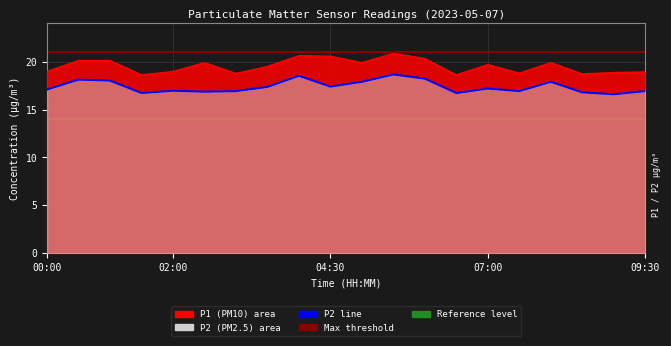

Count the number of values greater than 17.

11